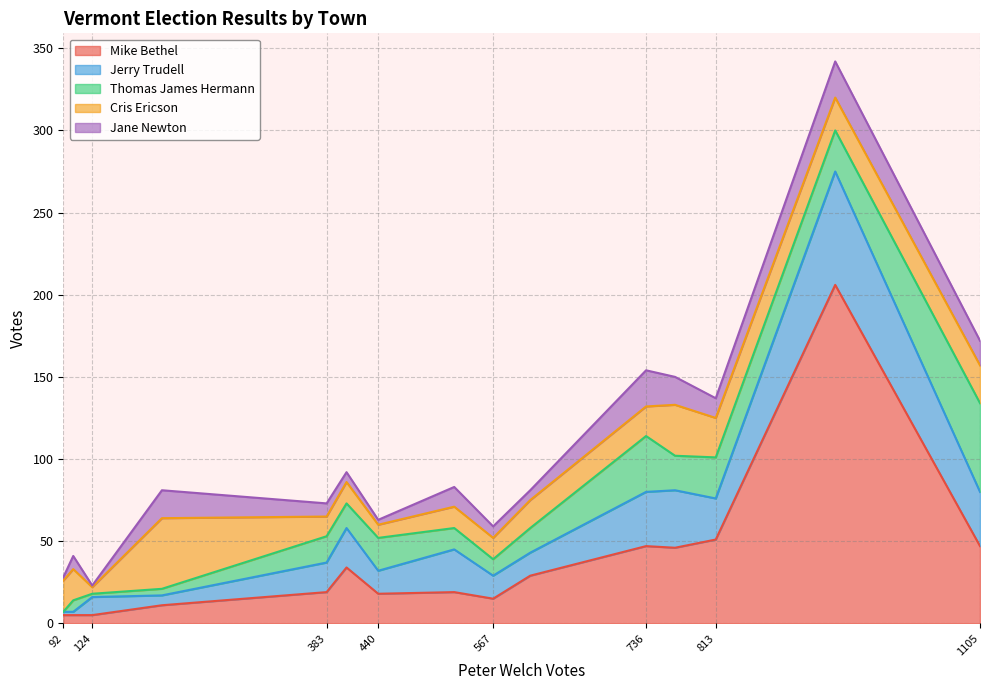

What is the total value across all series at 383?

73